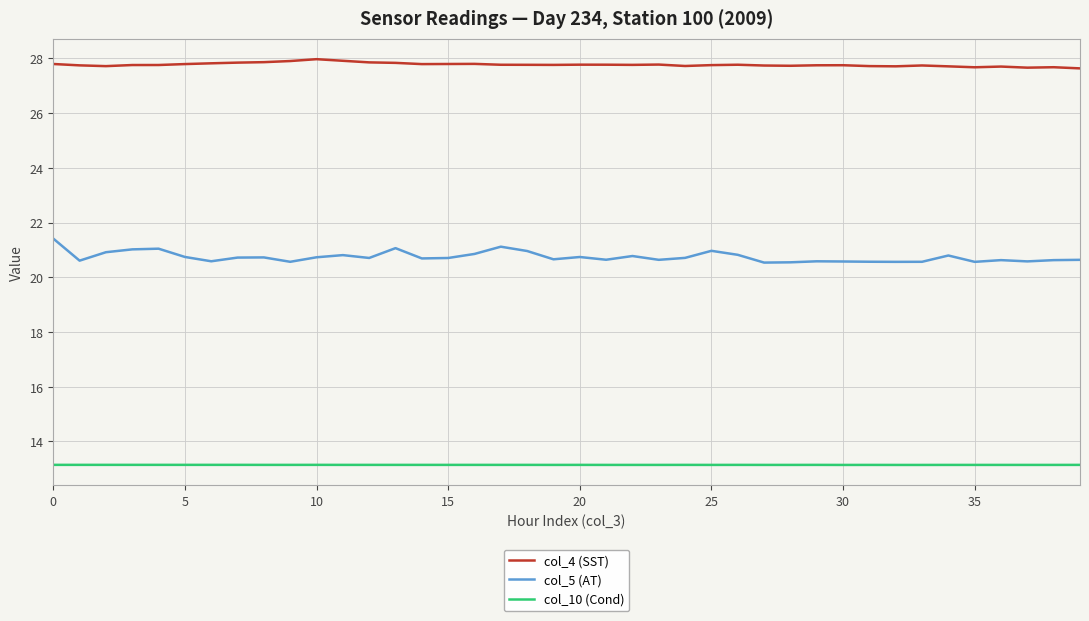

Count the number of categories in the chart.

40